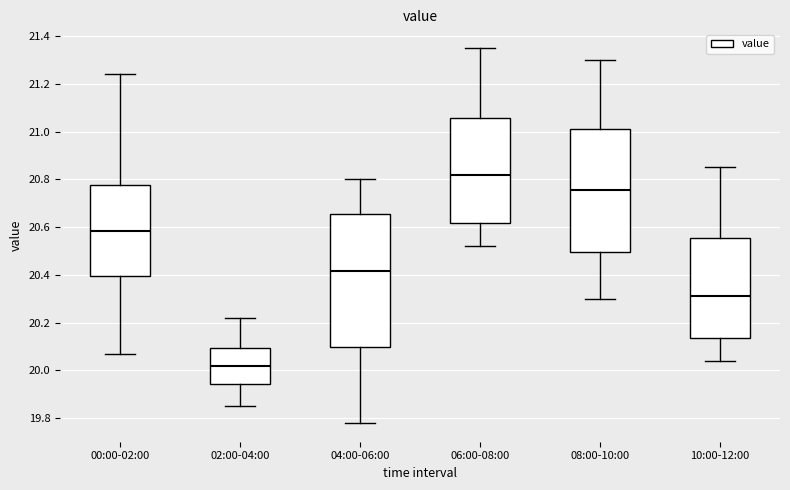

Which box has the lowest median line?

02:00-04:00